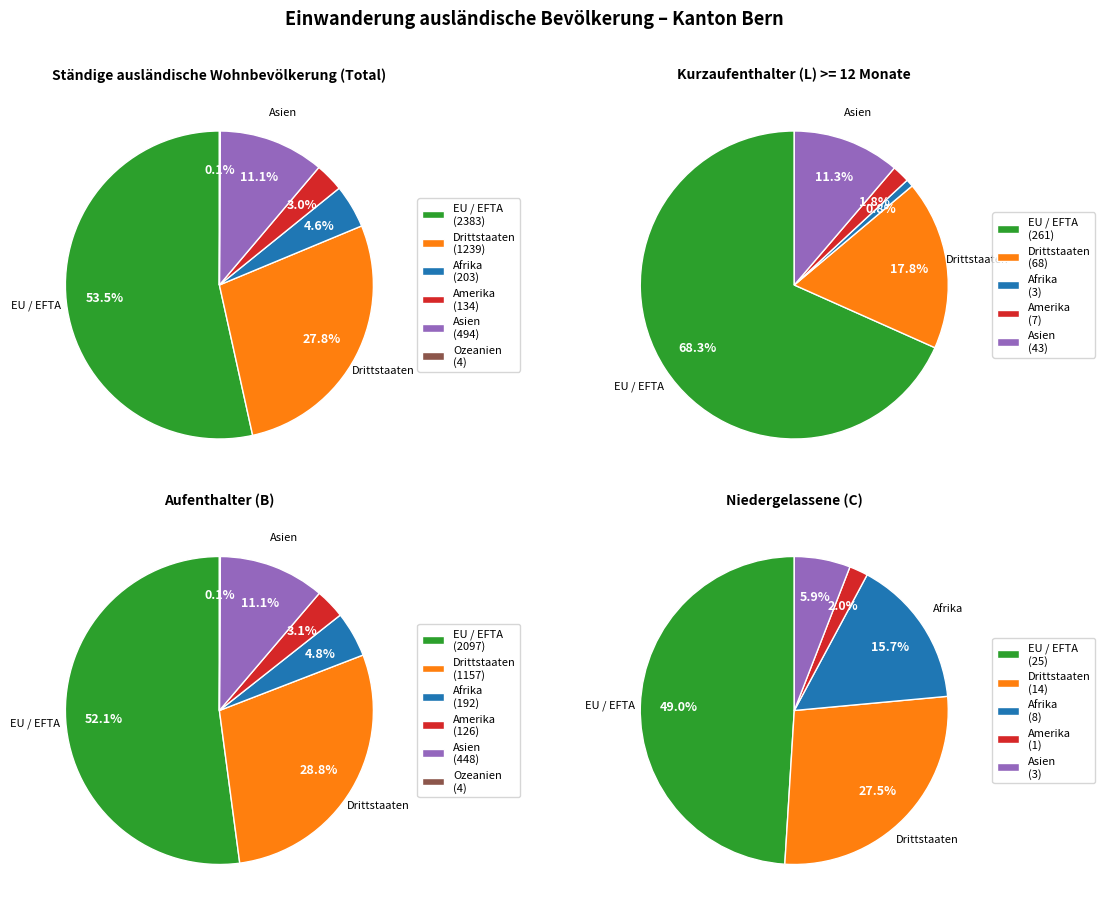

To the nearest percent, what portion does Afrika represent?

5%